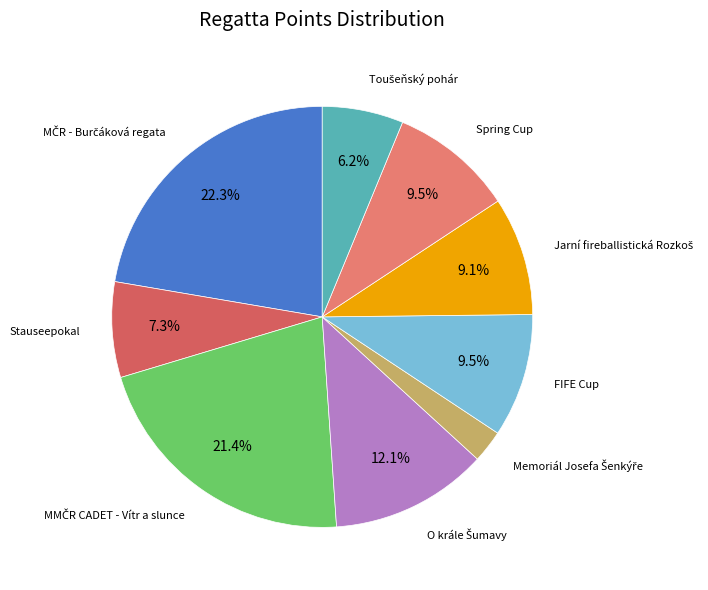

Which has a higher value, Stauseepokal or Spring Cup?

Spring Cup